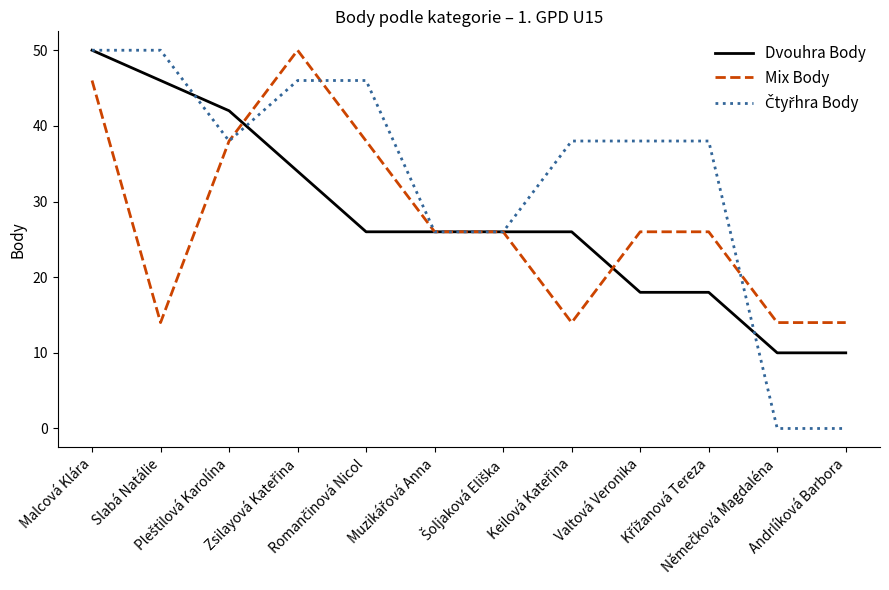

What is the greatest value displayed?

50